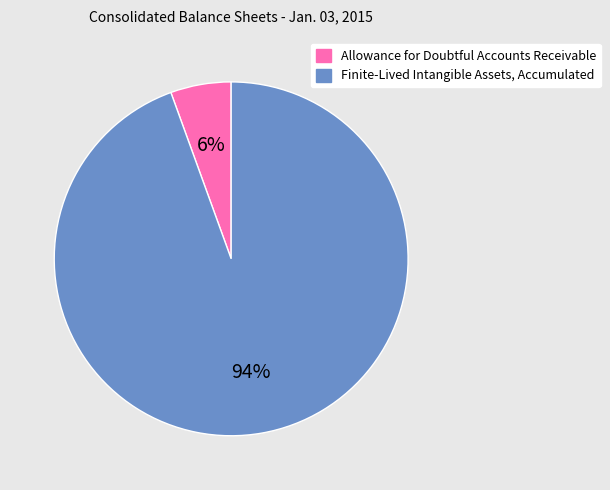

The Allowance for Doubtful Accounts Receivable slice represents 6% of the pie. True or false?

True